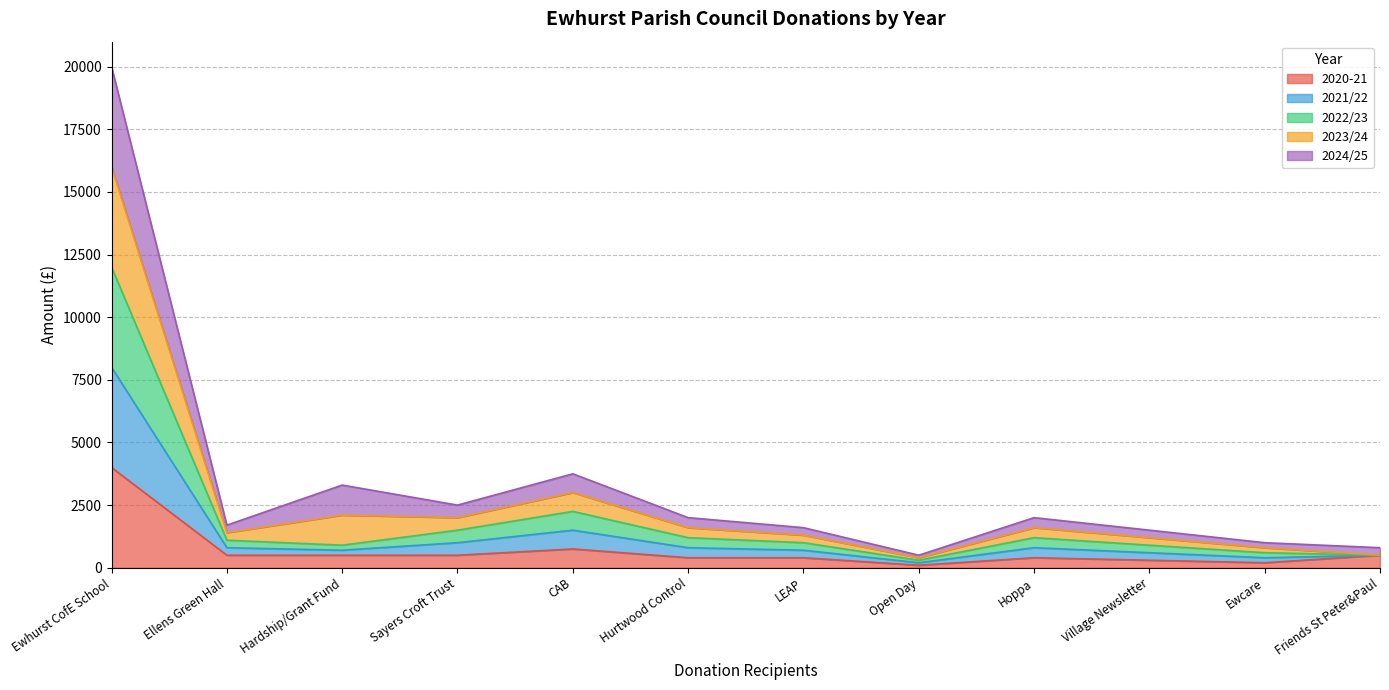

At which category does 2023/24 reach its first local peak?

Hardship/Grant Fund